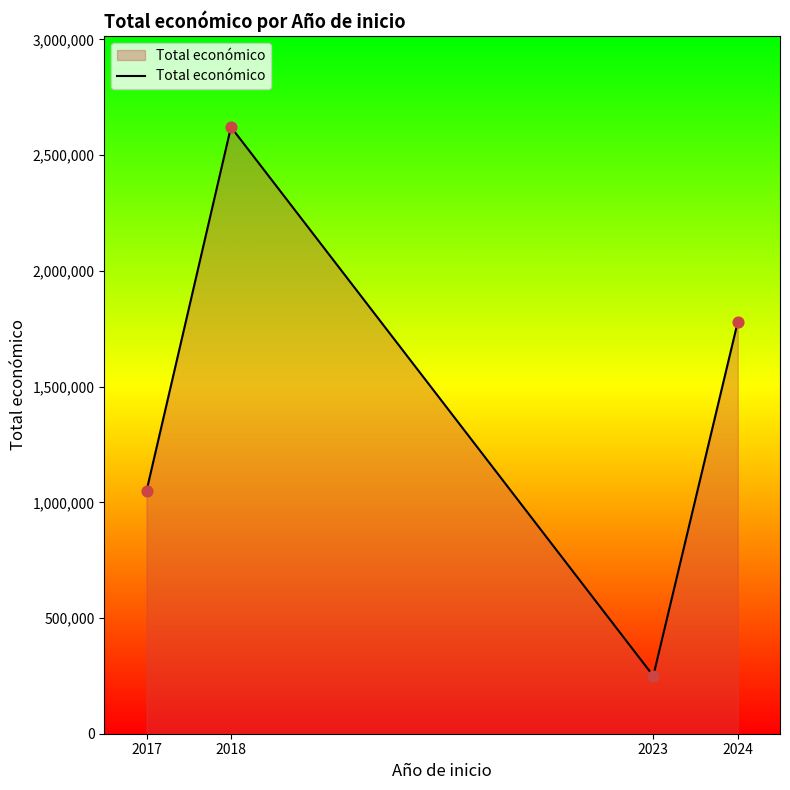

Approximately how many times larger is the value at 2017 compared to 2024?

0.6